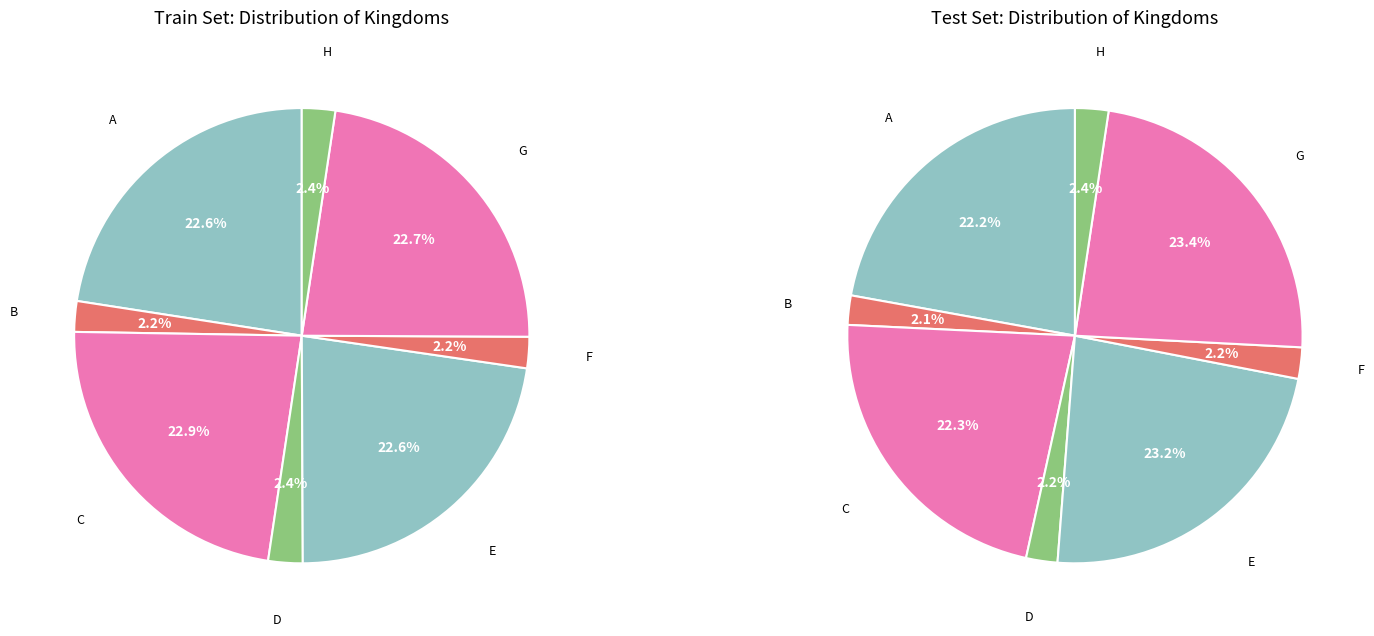

Does A represent more than half of the total?

No